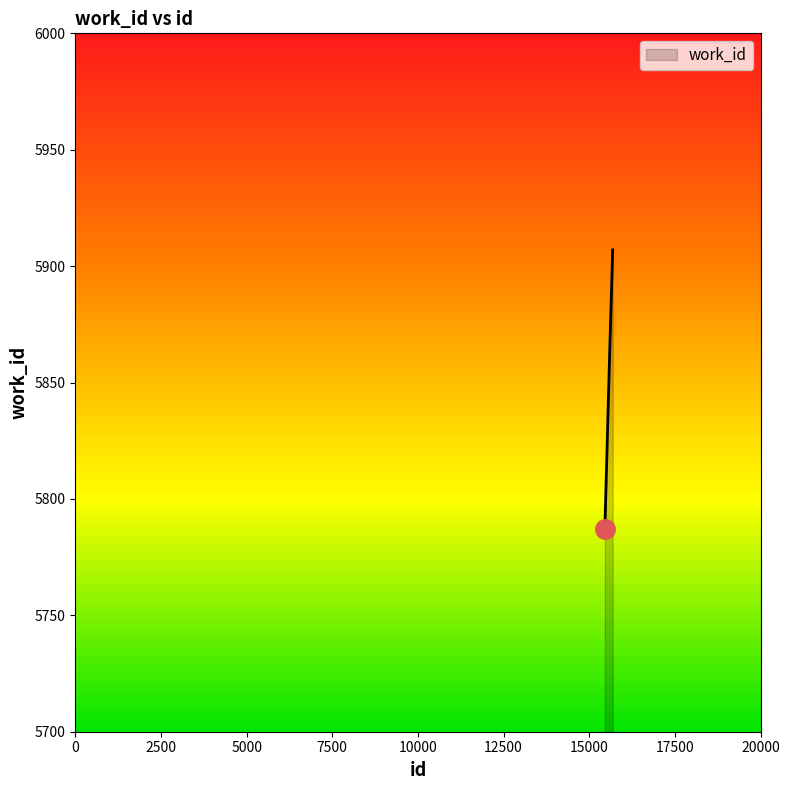

Reading left to right, list all the values displayed in this chart.

5787	5865	5907